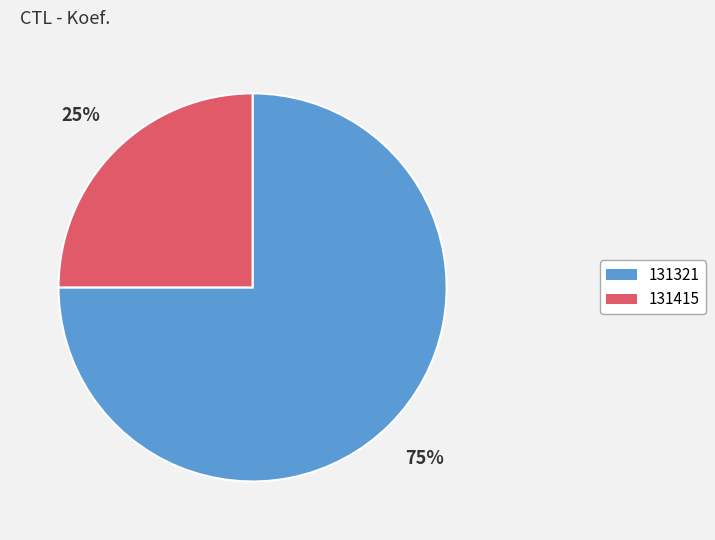

What is the ratio of the value at 131415 to the value at 131321?

0.3